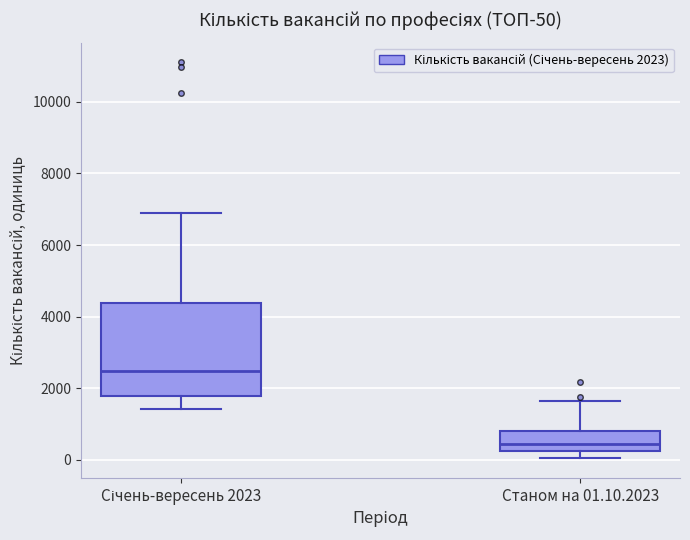

Which box's median line is the highest?

Січень-вересень 2023